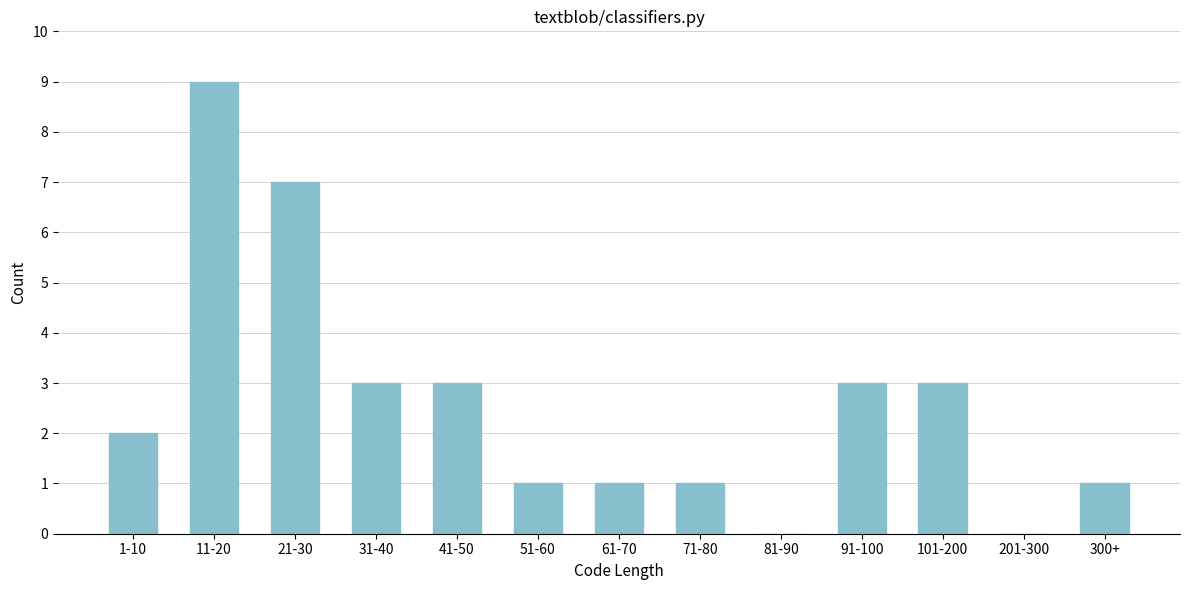

Reading right to left, list all the values displayed in this chart.

300+=1	201-300=0	101-200=3	91-100=3	81-90=0	71-80=1	61-70=1	51-60=1	41-50=3	31-40=3	21-30=7	11-20=9	1-10=2